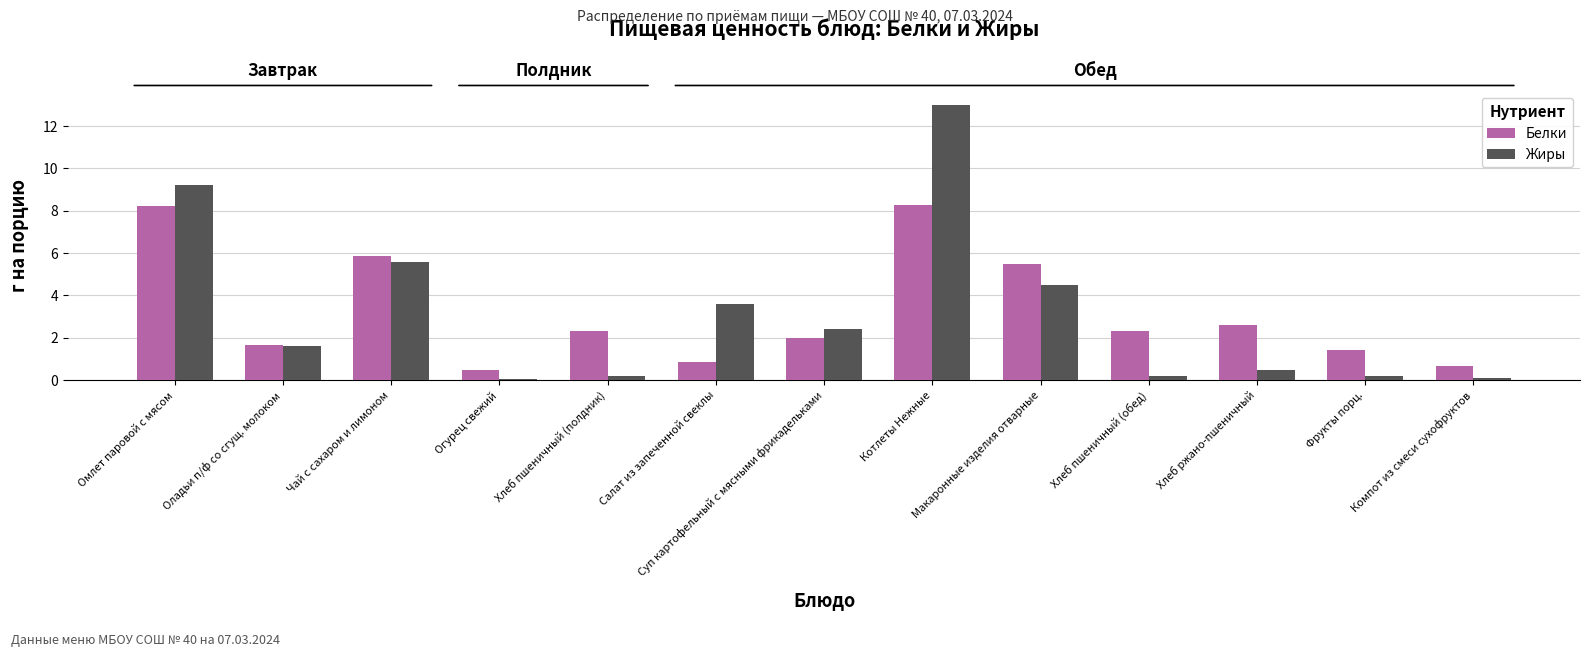

What is the label of the 8th bar from the left?

Котлеты Нежные